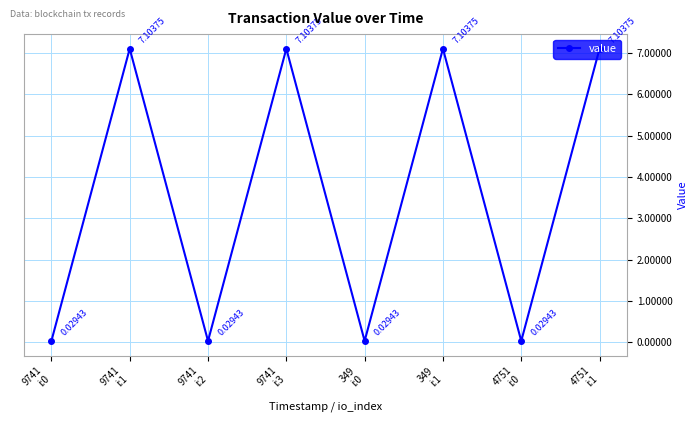

Is this an area chart (filled region under the line)?

No